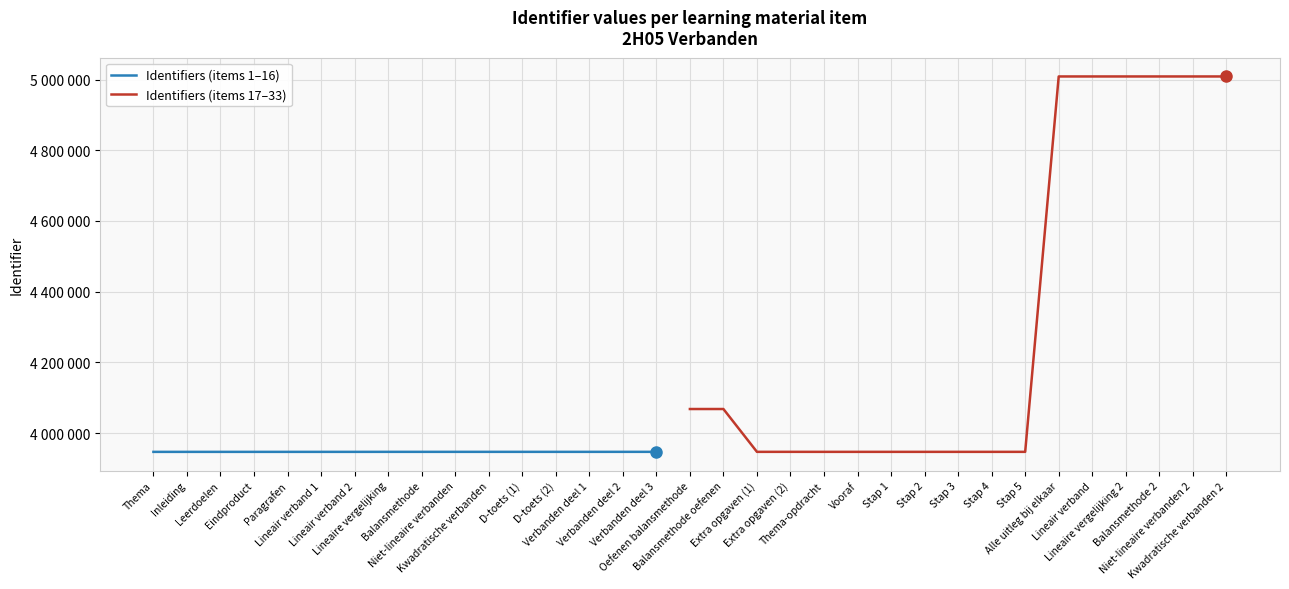

Which has a higher value, Balansmethode 2 or Lineair verband?

Balansmethode 2